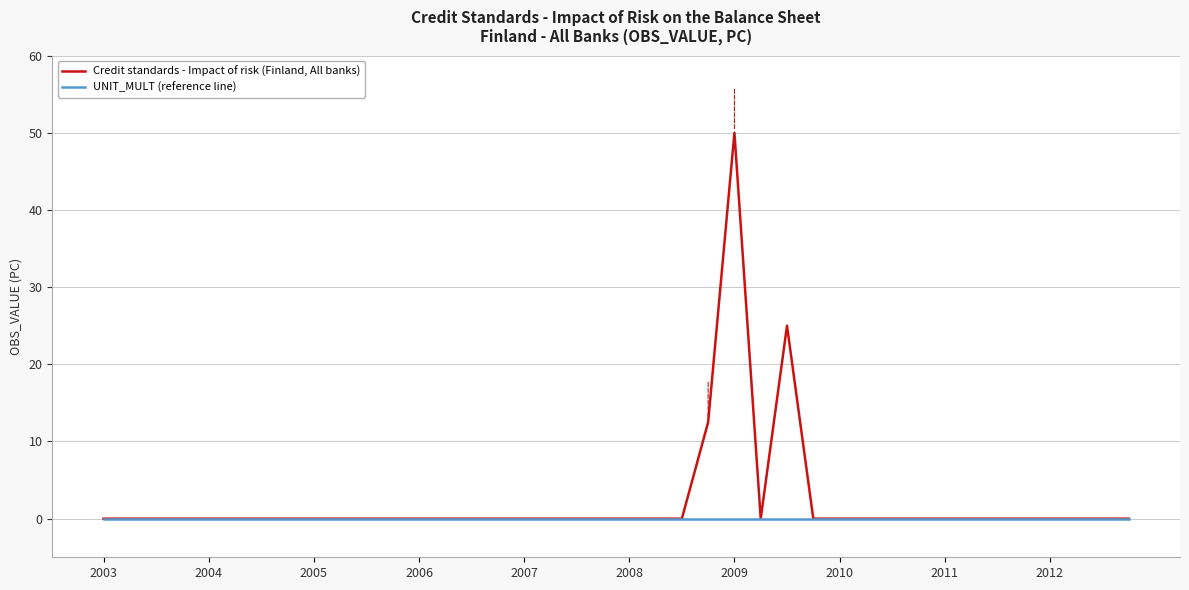

What are all the series names shown in the legend?

Credit standards - Impact of risk (Finland, All banks), UNIT_MULT (reference line)